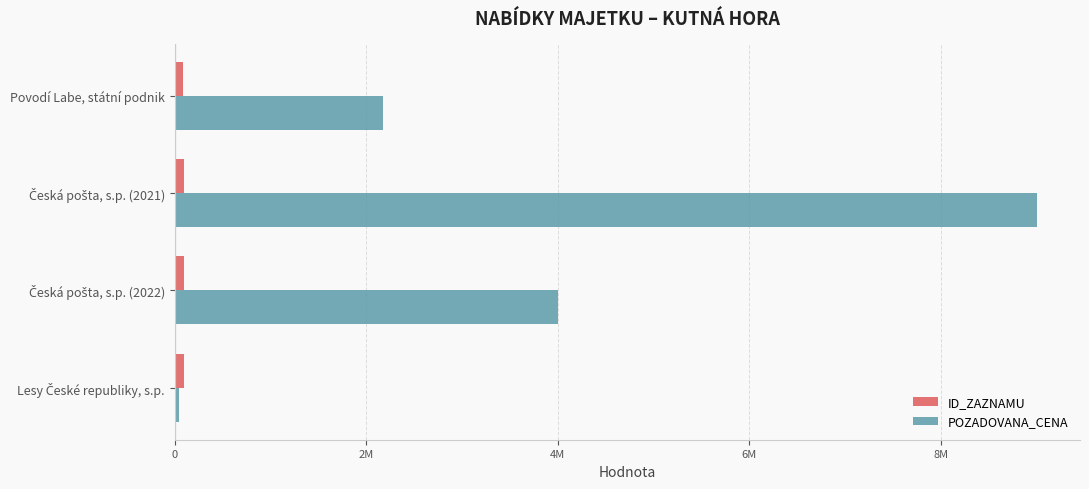

Reading left to right, what are all the values shown in this chart?

ID_ZAZNAMU: 97639	96582	94794	85267
POZADOVANA_CENA: 49200	4000000	9000000	2178920